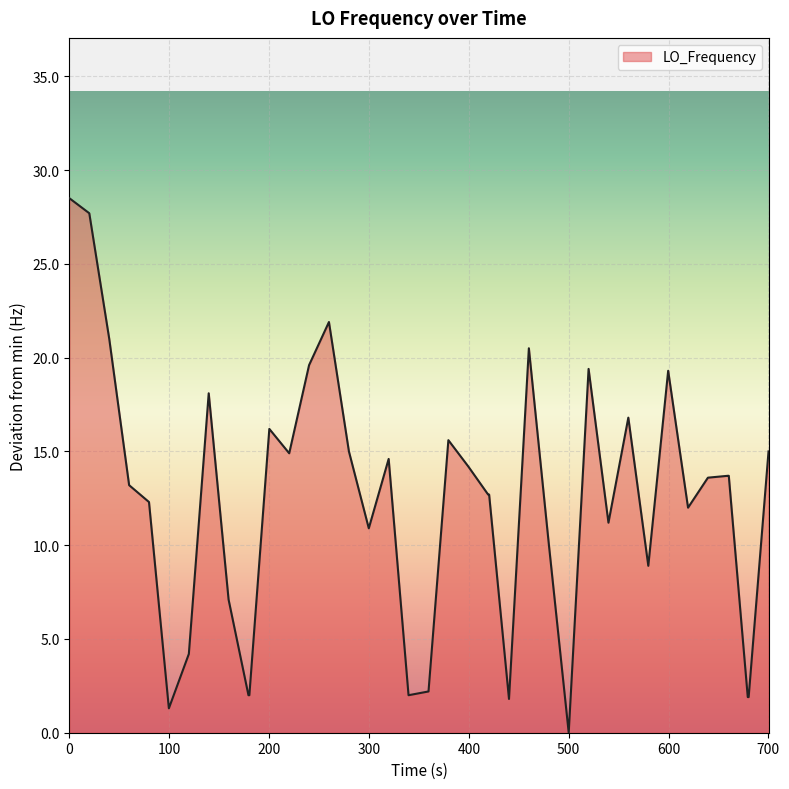

What is the maximum value shown in the chart?

28.5